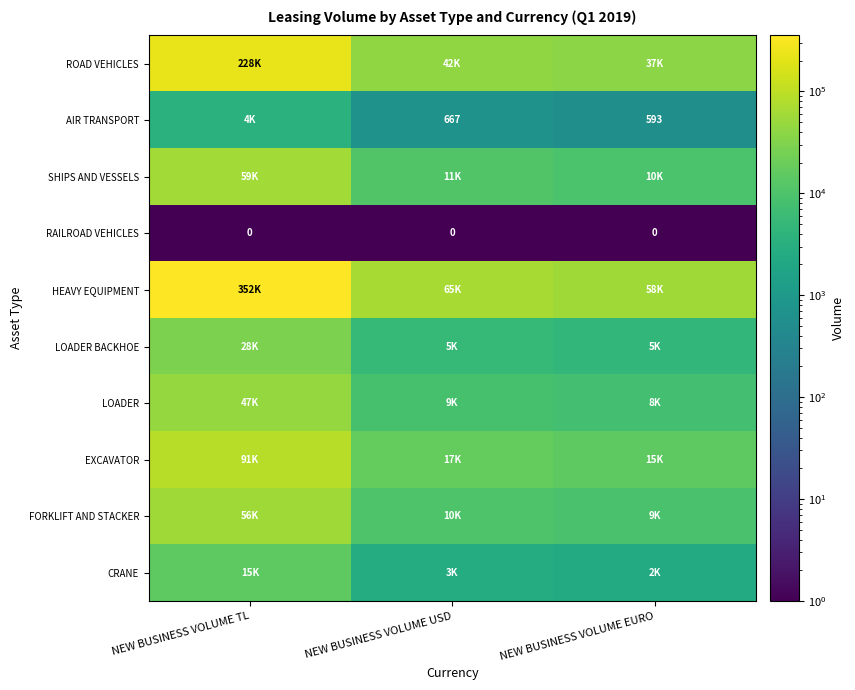

Is it true that FORKLIFT AND STACKER equals 16693.6 at NEW BUSINESS VOLUME USD?

False